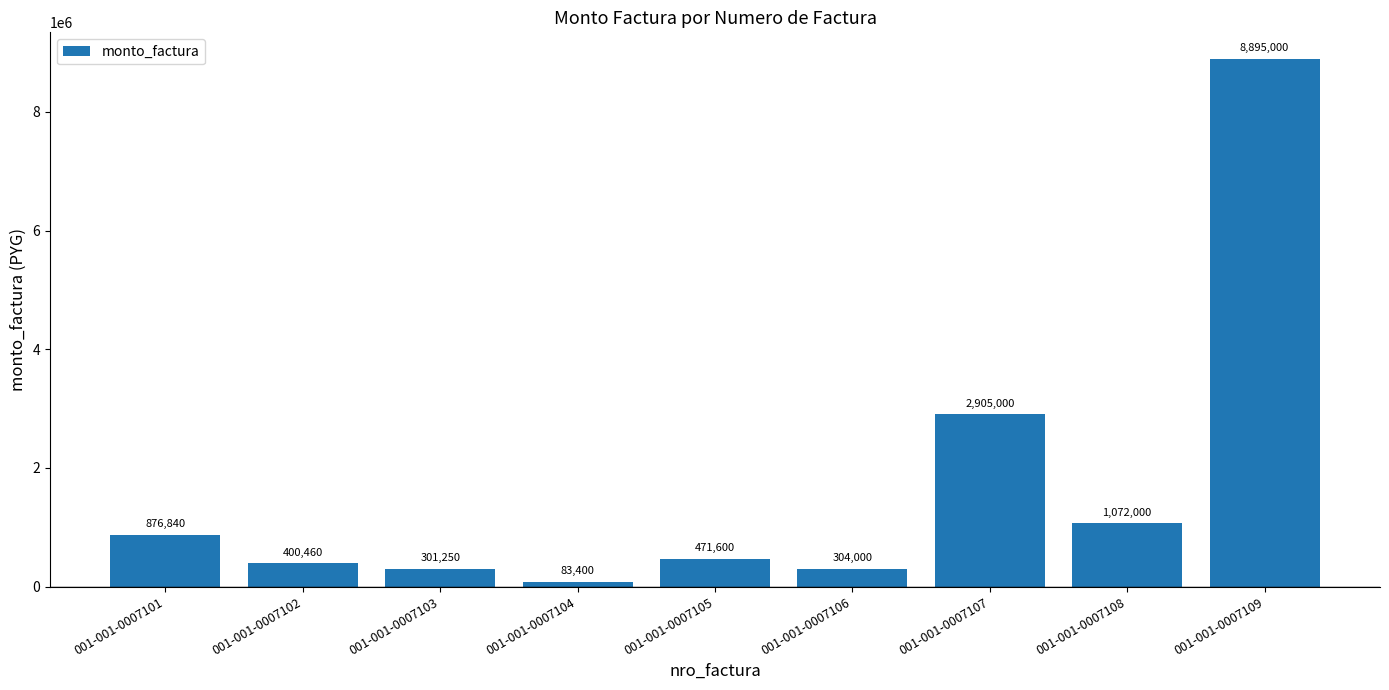

Are the bars horizontal?

No